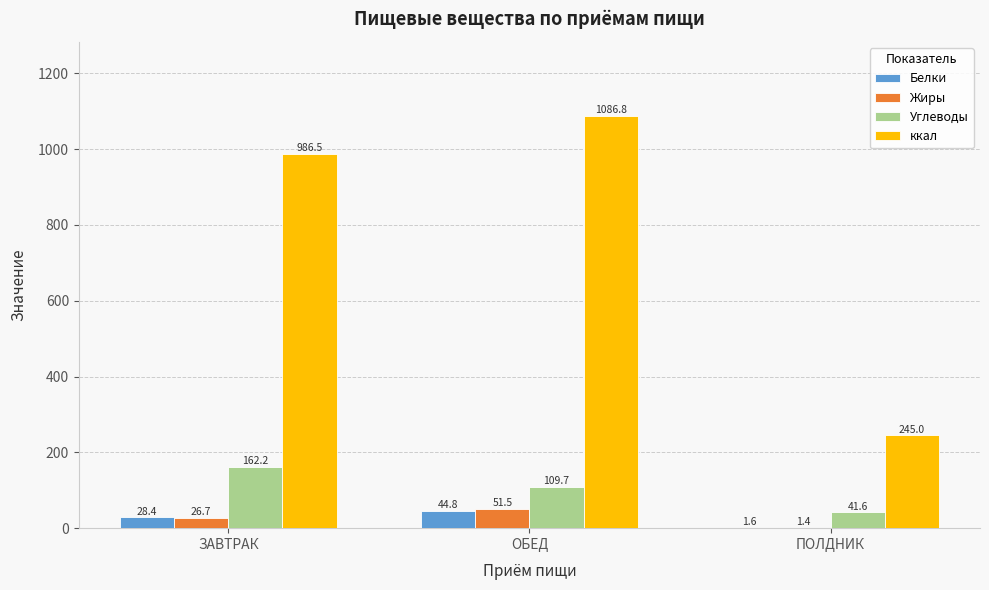

The value of Жиры at ПОЛДНИК is 1.4. True or false?

True